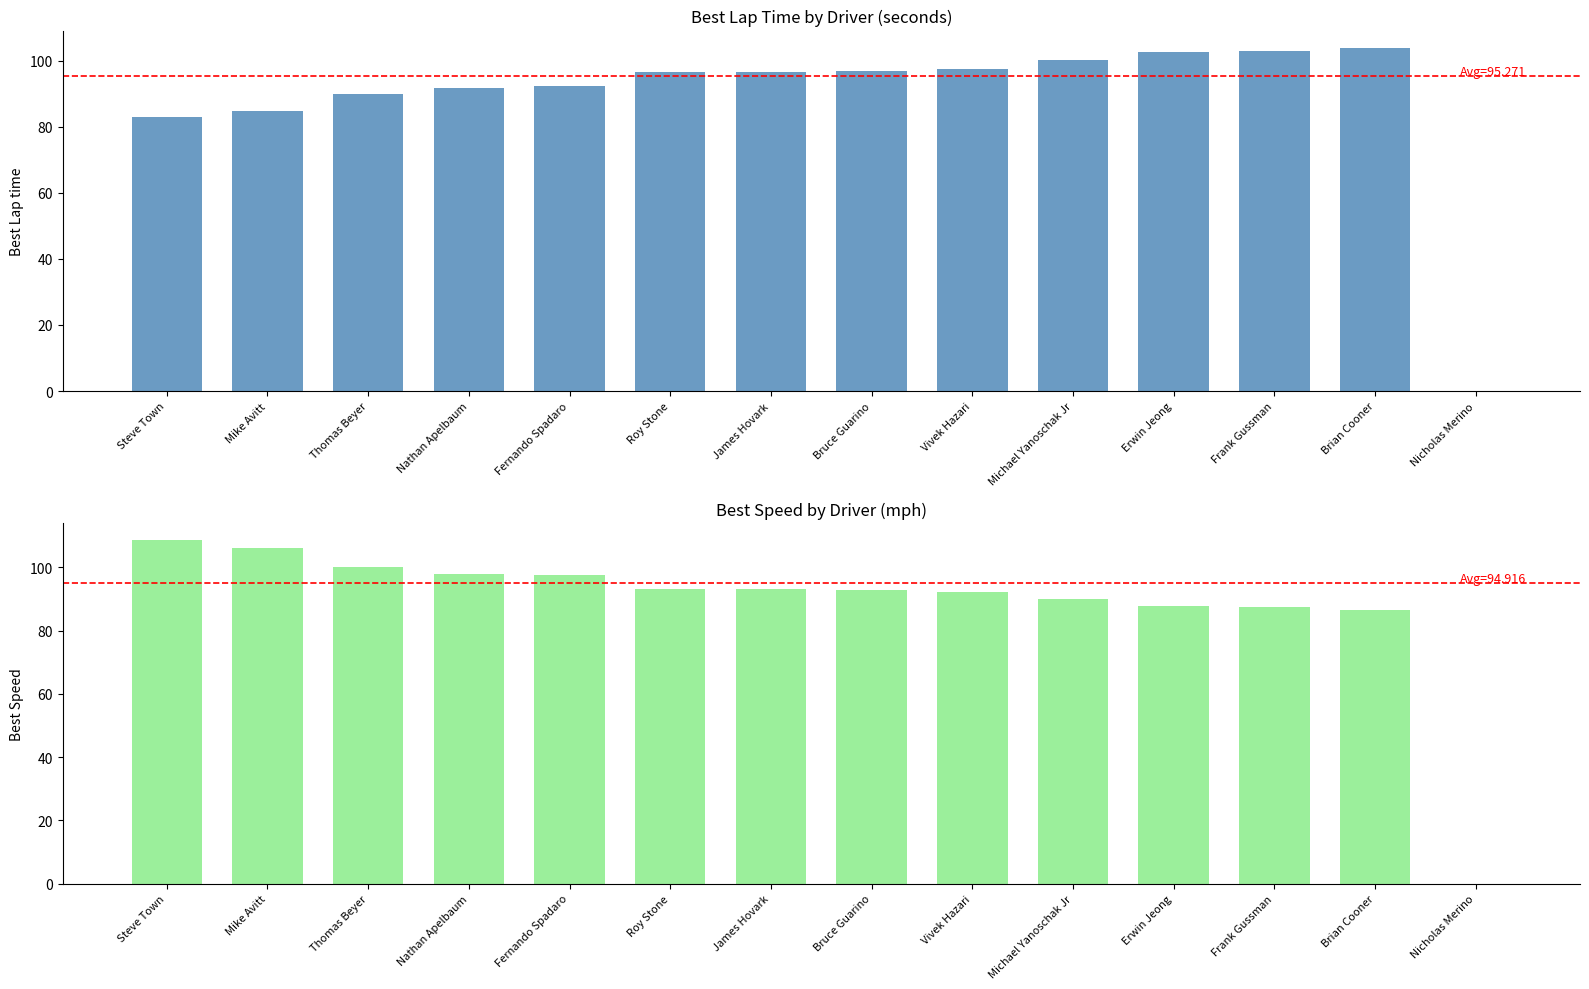

Is the value of Best Lap time at Steve Town greater than the value of Best Speed at Mike Avitt?

No